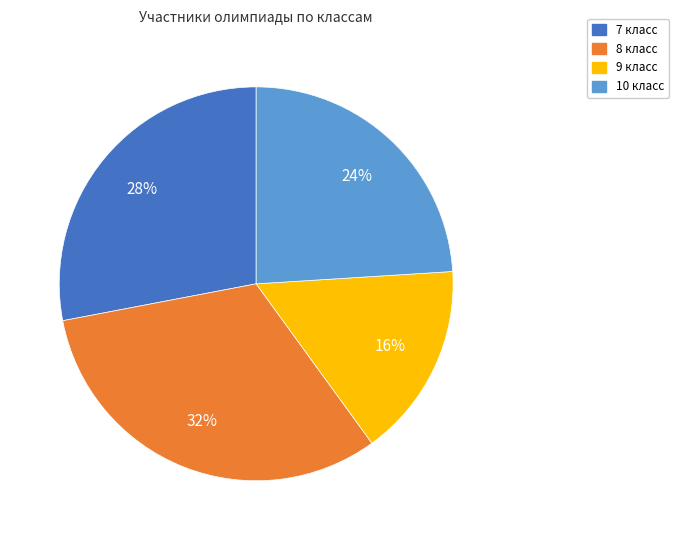

True or false: 8 класс accounts for 44% of the total.

False